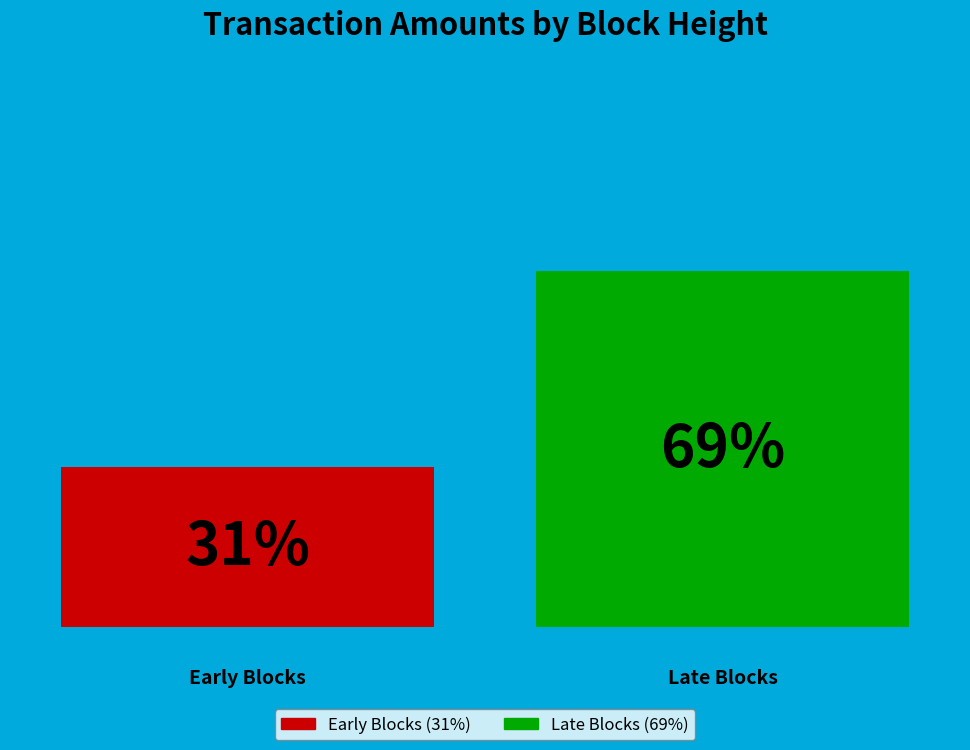

How many bars are there in each group?

2